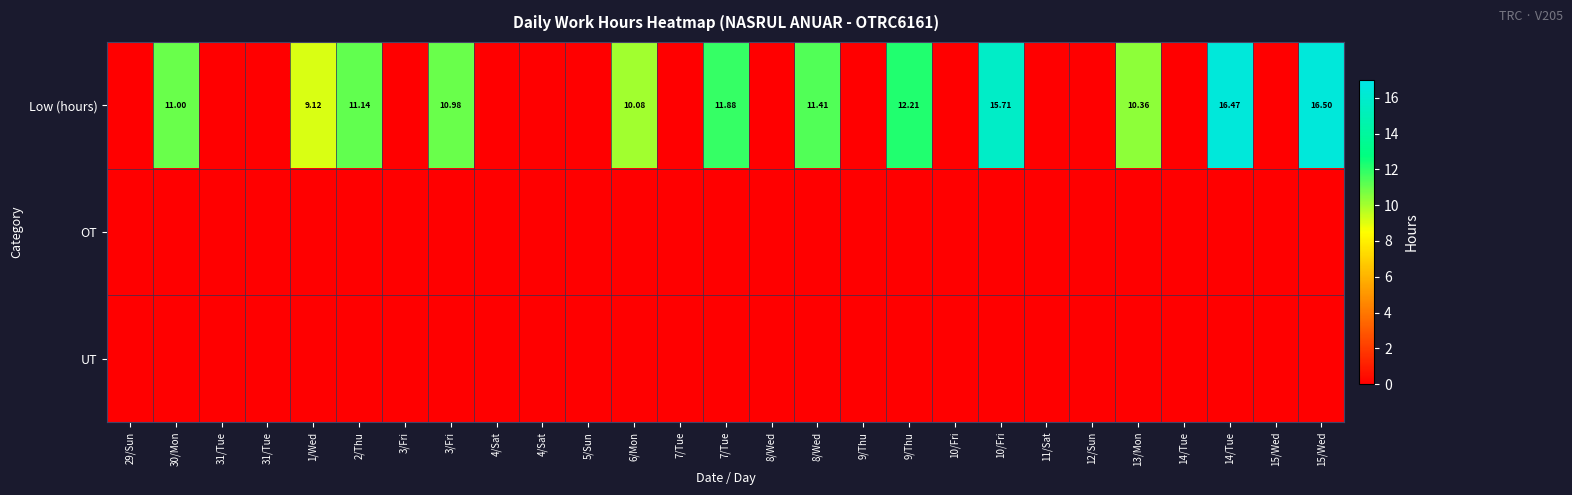

The value of Low (hours) at 10/Fri is 0.0. True or false?

True